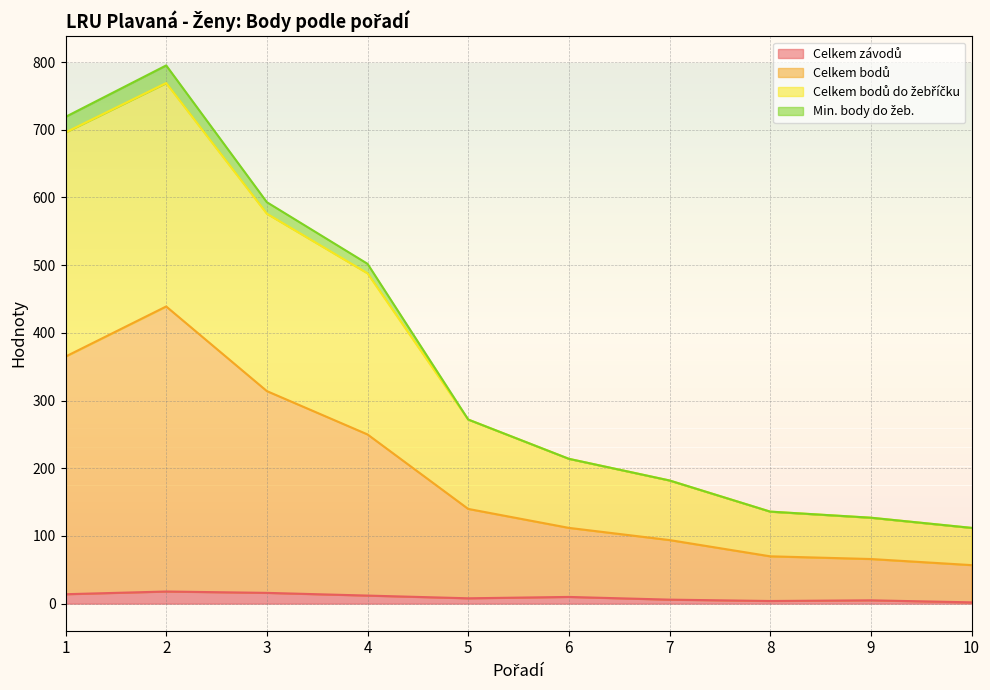

List the series in order of their peak value, lowest first.

Celkem závodů, Celkem bodů, Celkem bodů do žebříčku, Min. body do žeb.